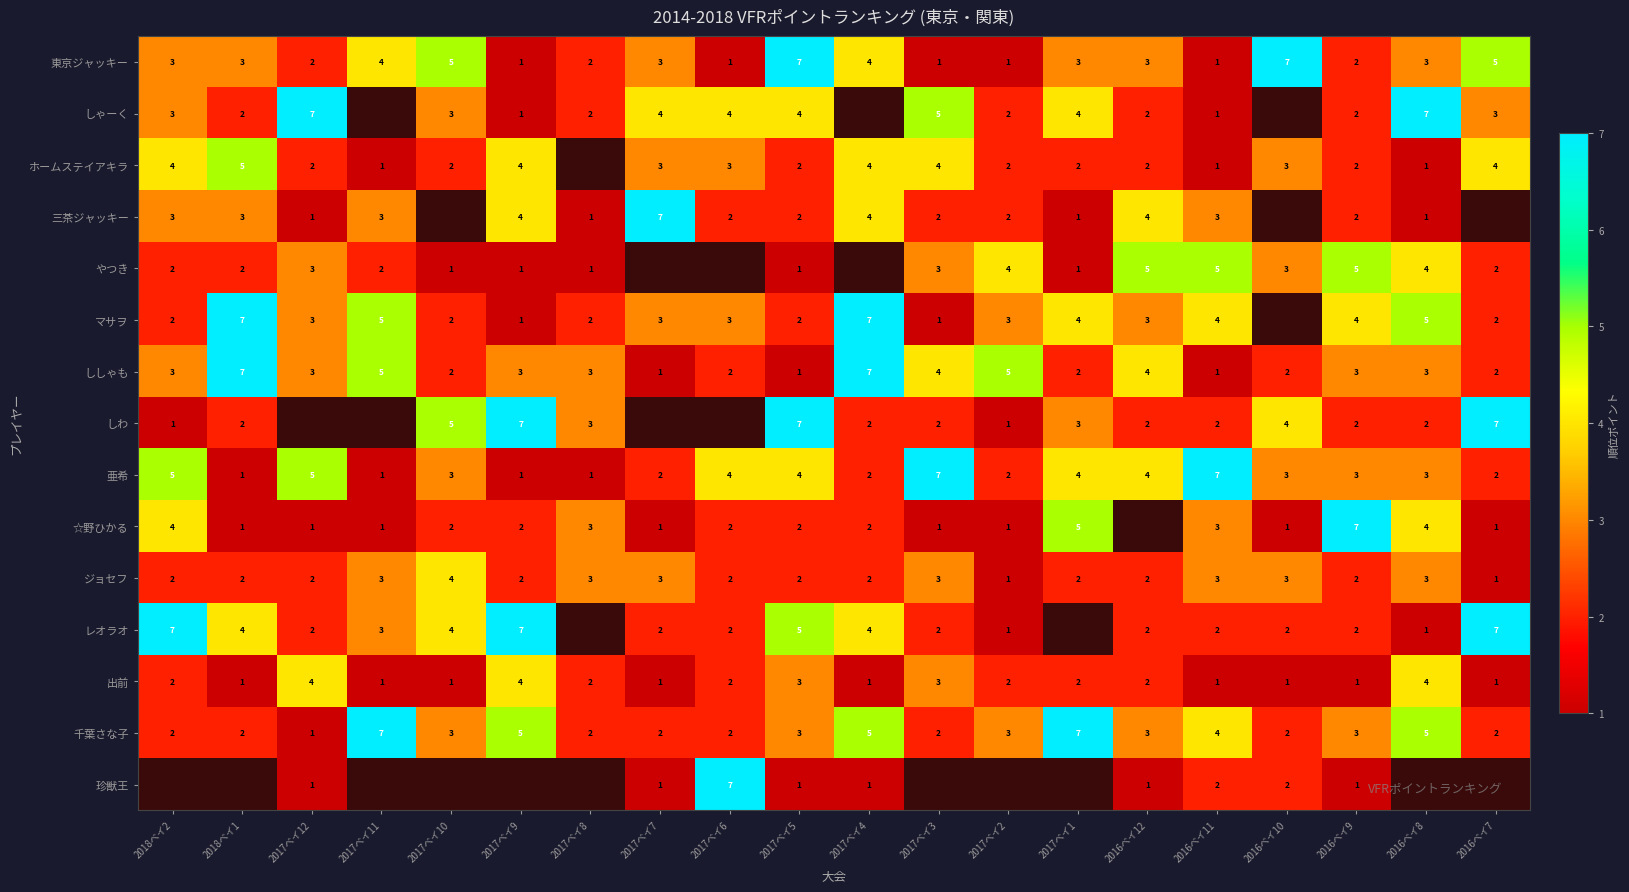

Is the value of ホームステイアキラ at 2017ベイ4 greater than the value of 珍獣王 at 2016ベイ12?

Yes